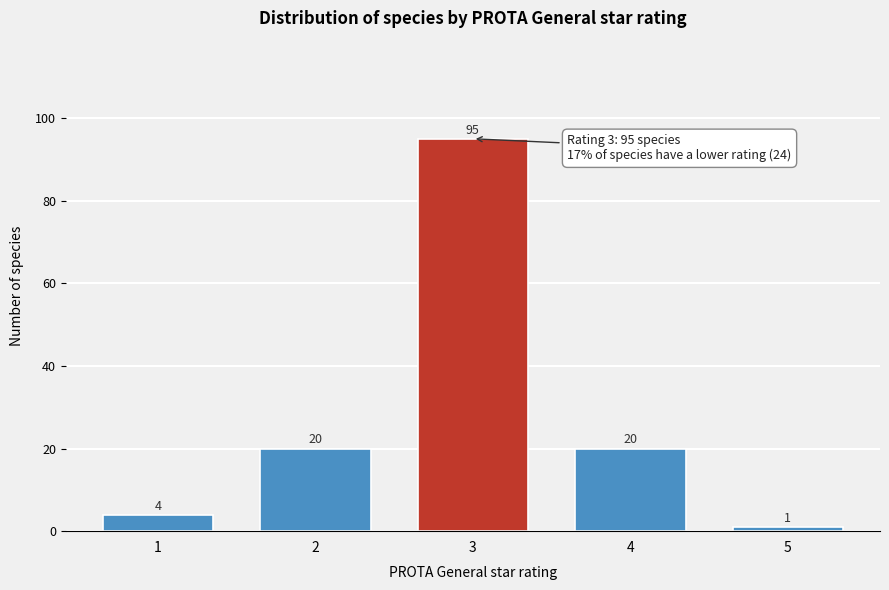

Reading left to right, list all the values displayed in this chart.

1=4	2=20	3=95	4=20	5=1